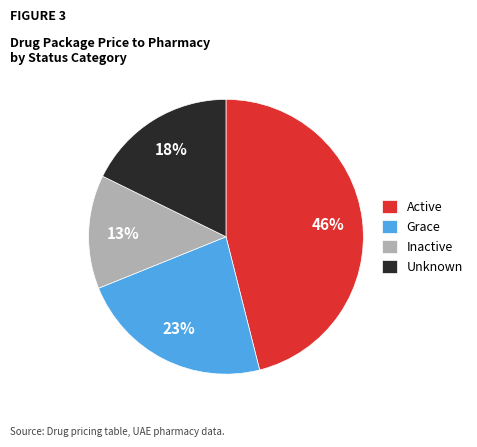

Between Inactive and Unknown, which is larger?

Unknown